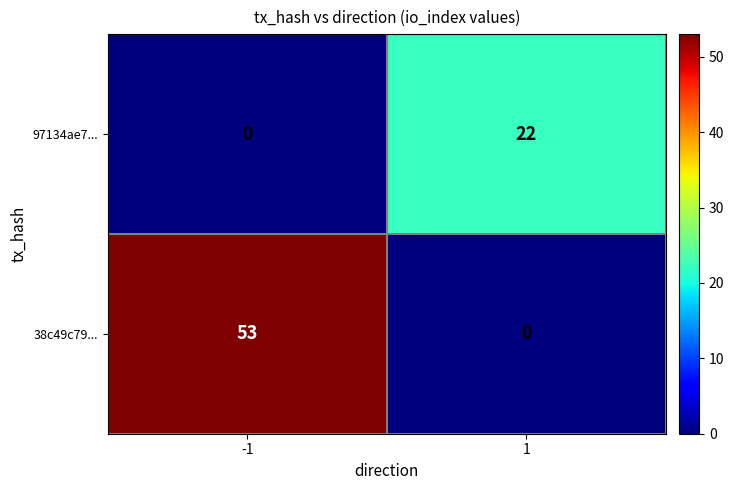

Which series has the largest total across all categories?

38c49c79...